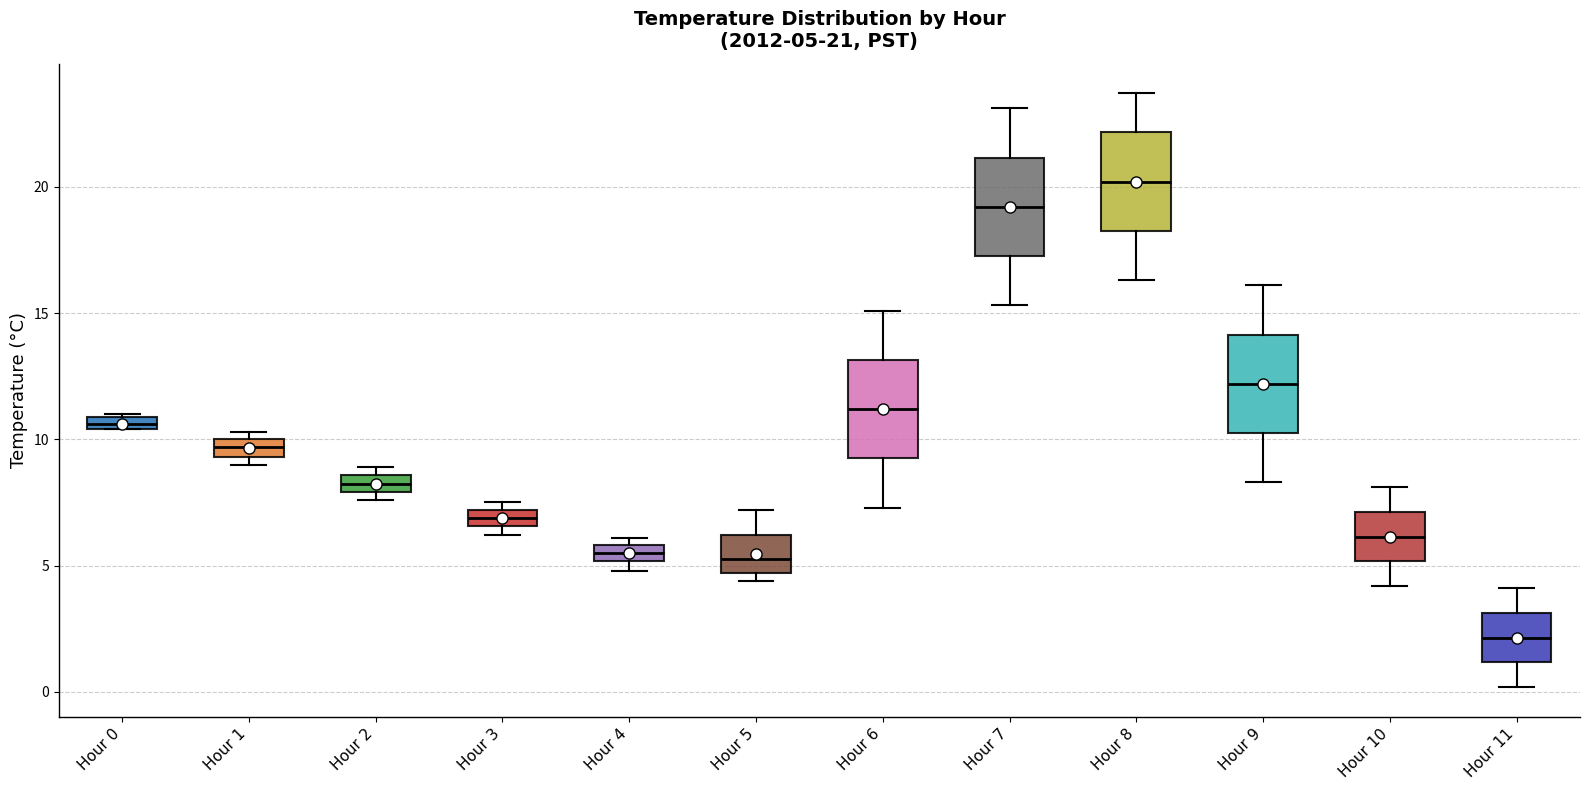

Which box's median line is the lowest?

Hour 11